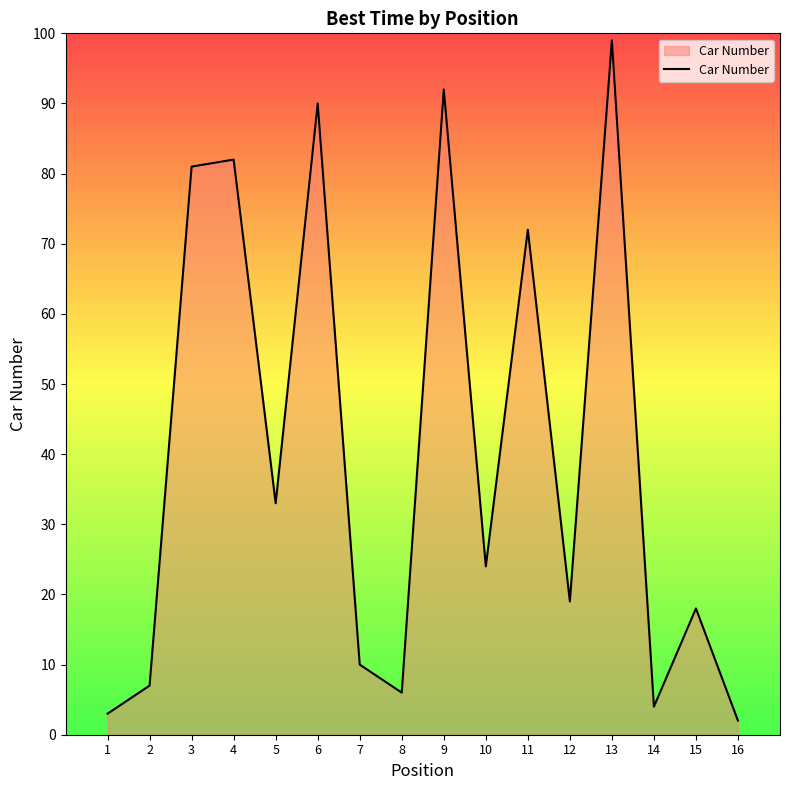

What is the difference between the values at 5 and 13?

66